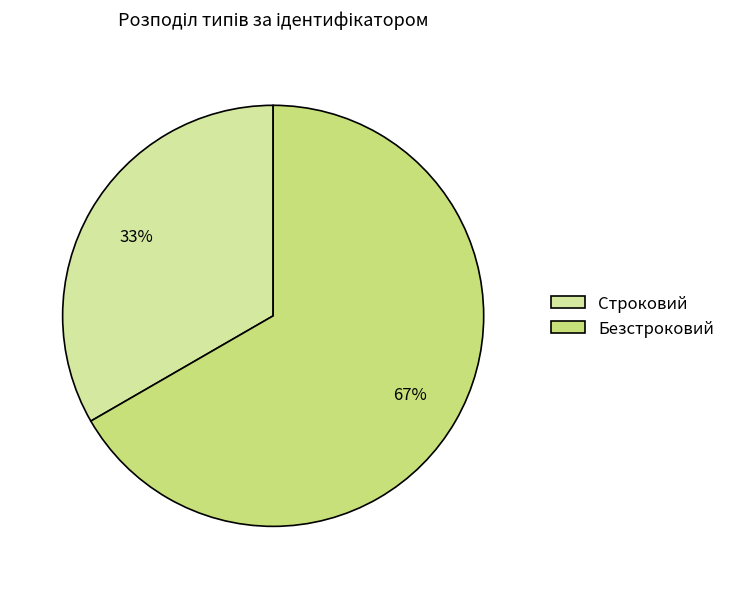

Which category accounts for the majority?

Безстроковий